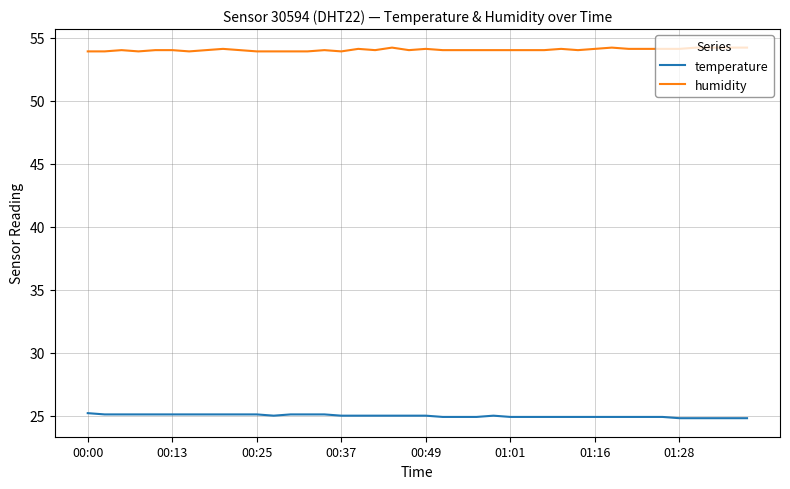

True or false: temperature and humidity intersect in this chart.

False